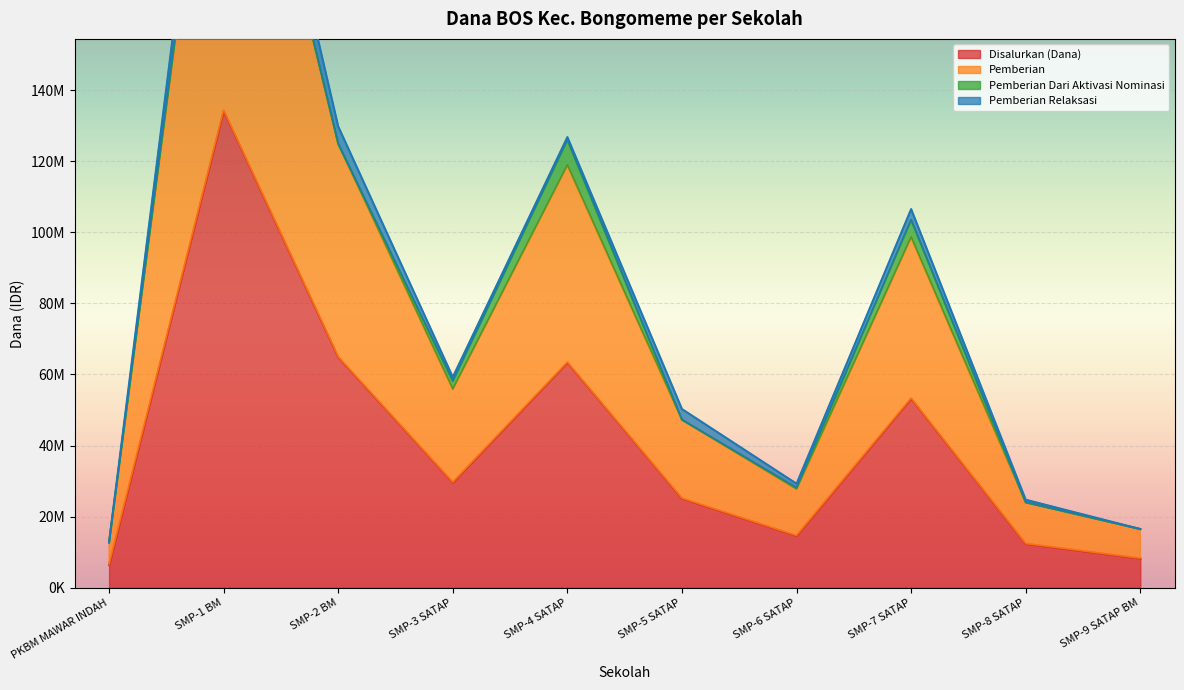

At which label does Disalurkan (Dana) first exceed 29625000?

SMP-1 BM